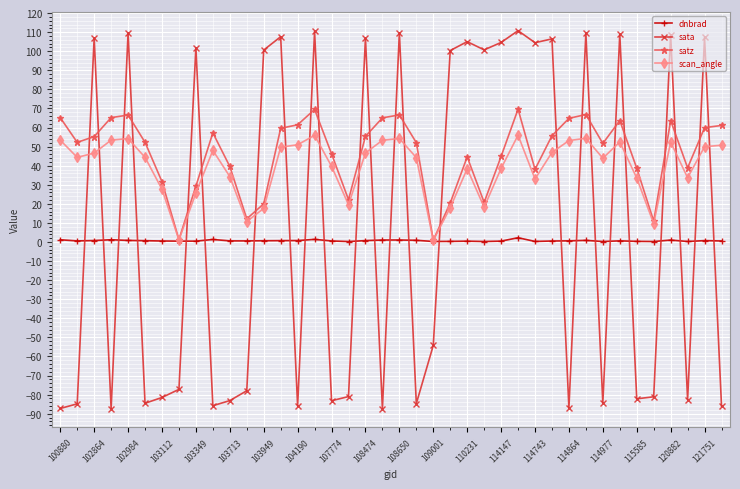

True or false: sata has more than 2 interior local peaks.

True